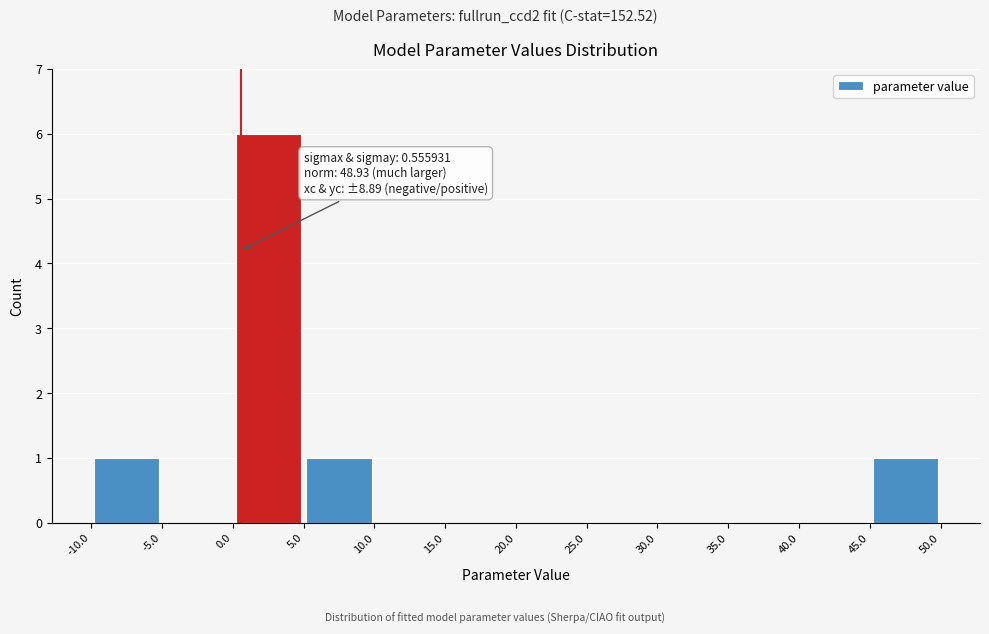

Which range on the x-axis has the tallest bar?

0.0 to 5.0